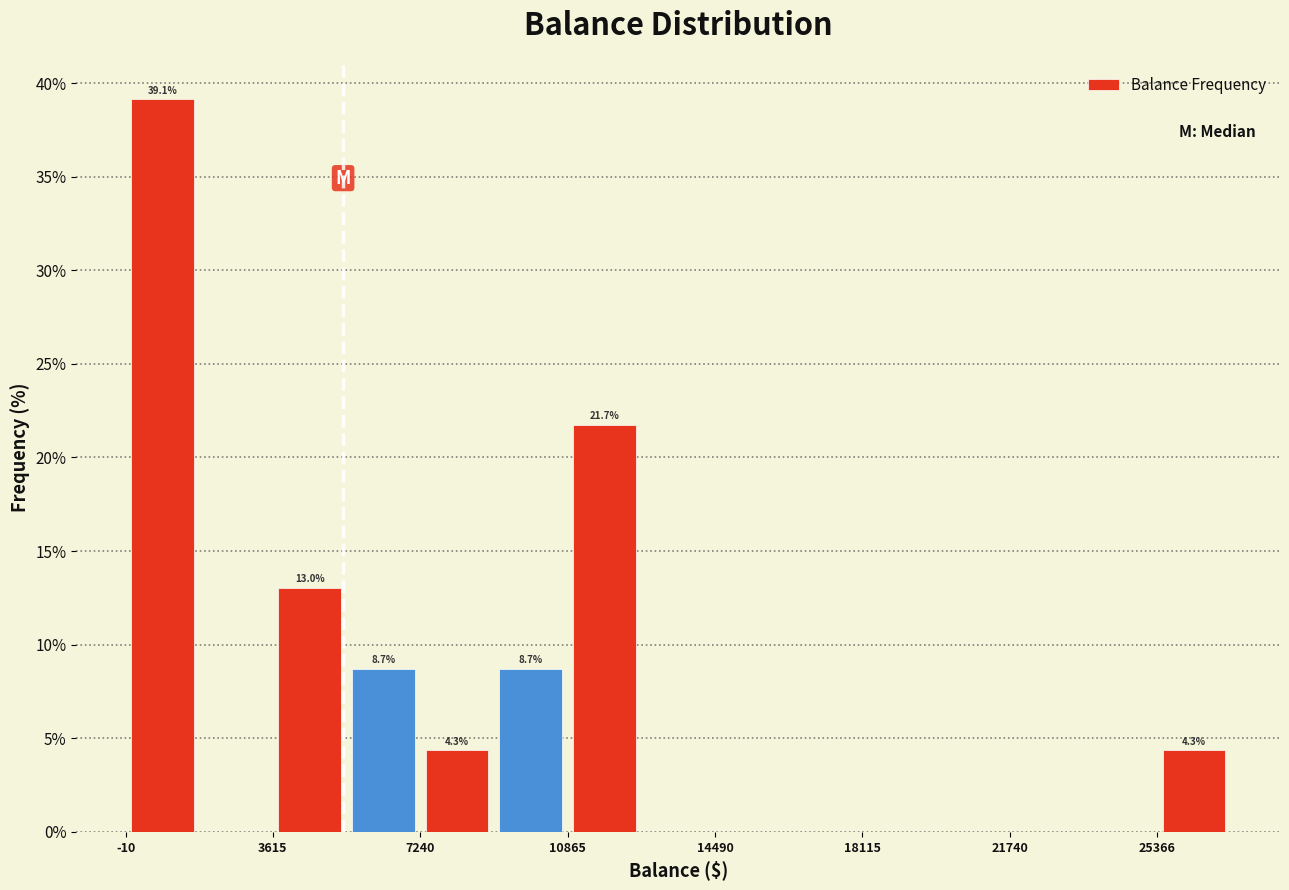

Around what value on the x-axis is the tallest bar? Give the approximate position of its centre, as read against the axis.

1000